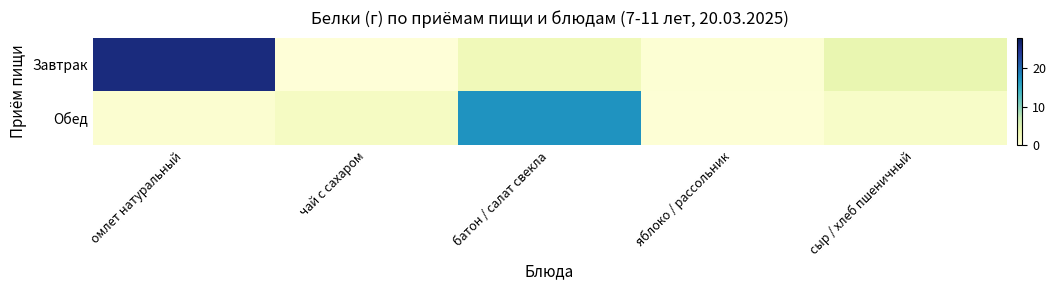

Rank the series by their average value, from lowest to highest.

Обед, Завтрак